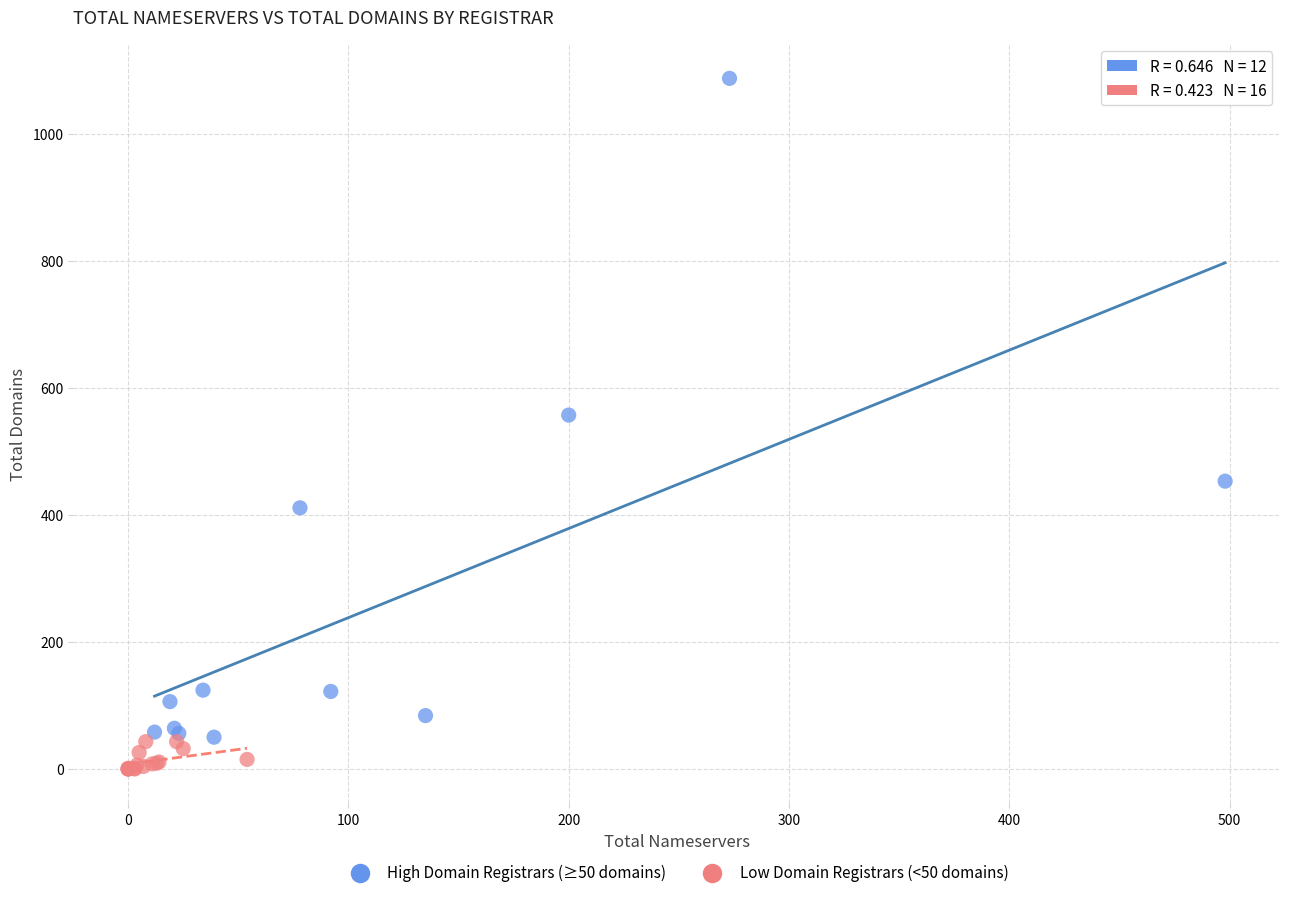

What are all the series names shown in the legend?

High Domain Registrars (≥50 domains), Low Domain Registrars (<50 domains)